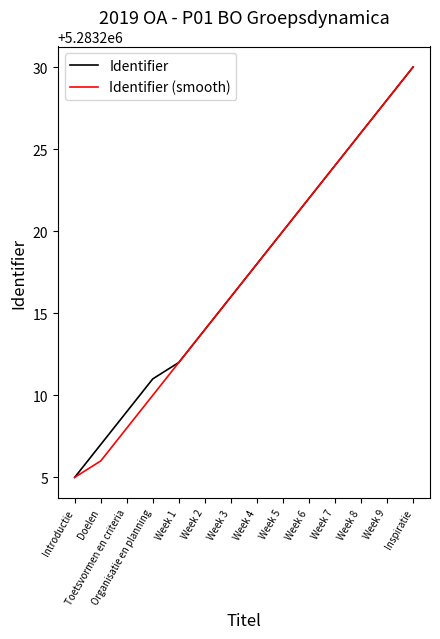

At how many categories does at least one series exceed 5283229?

1